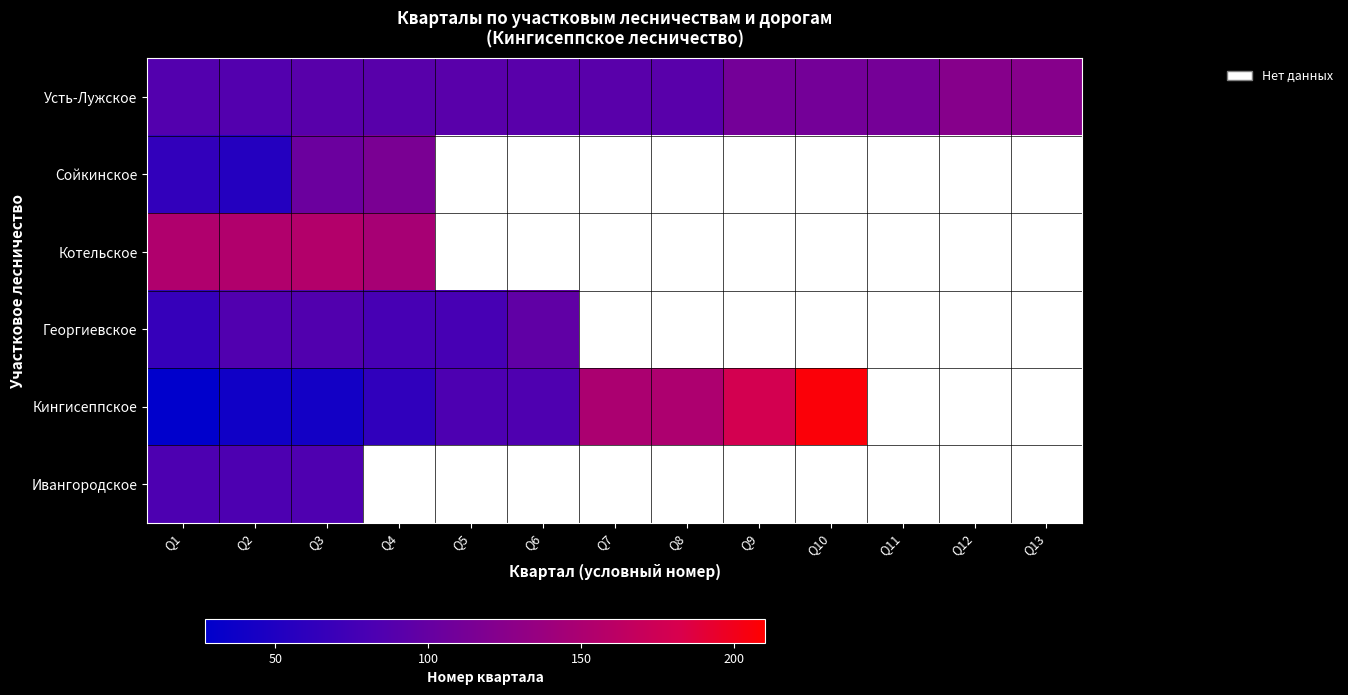

How many series are shown in this chart?

6